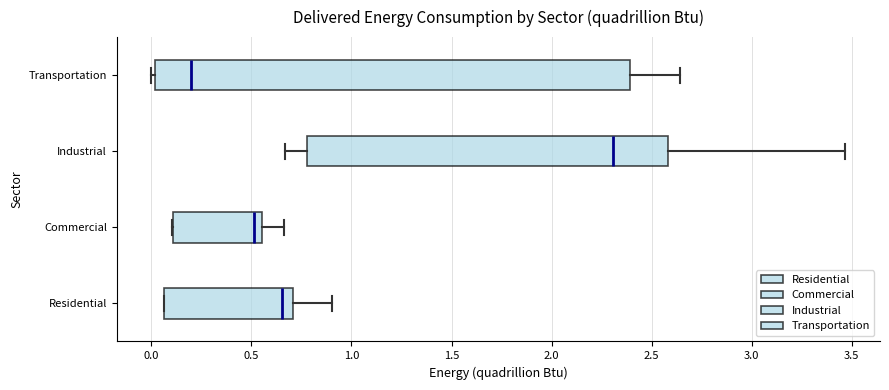

Reading bottom to top, transcribe this box plot: for each box, give where its median line is, the range the box spans, and where its two whiskers end, as read against the x-axis. The values are not printed on the chart, so give them approximately, as read against the axis.

Residential: median 0.65, box 0.05 to 0.70, whiskers 0.05 to 0.90
Commercial: median 0.50, box 0.10 to 0.55, whiskers 0.10 to 0.65
Industrial: median 2.30, box 0.80 to 2.60, whiskers 0.65 to 3.45
Transportation: median 0.20, box 0.00 to 2.40, whiskers 0.00 (just left of the box's left edge) to 2.65